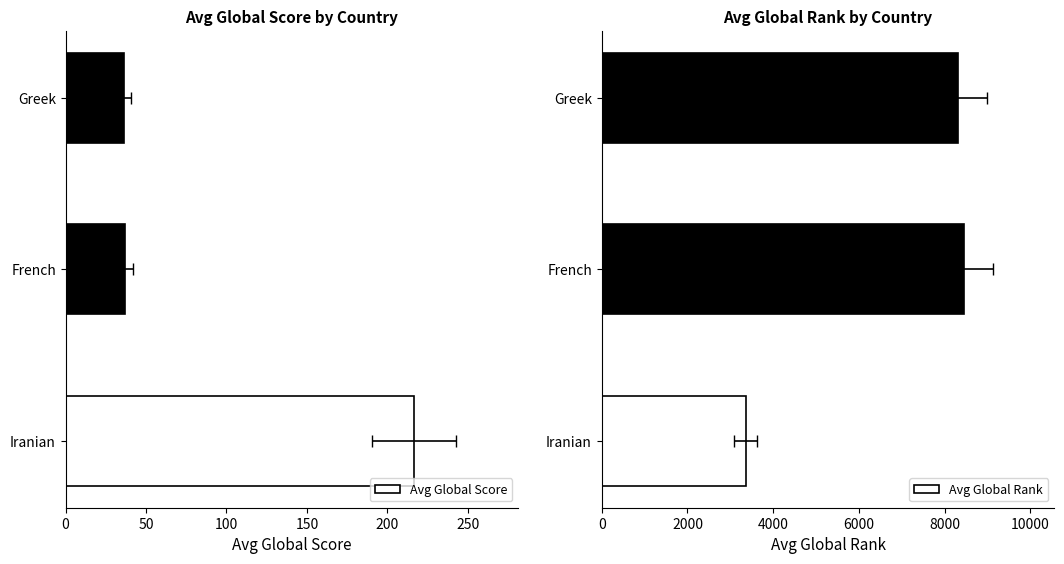

What is the greatest value displayed?

8446.8